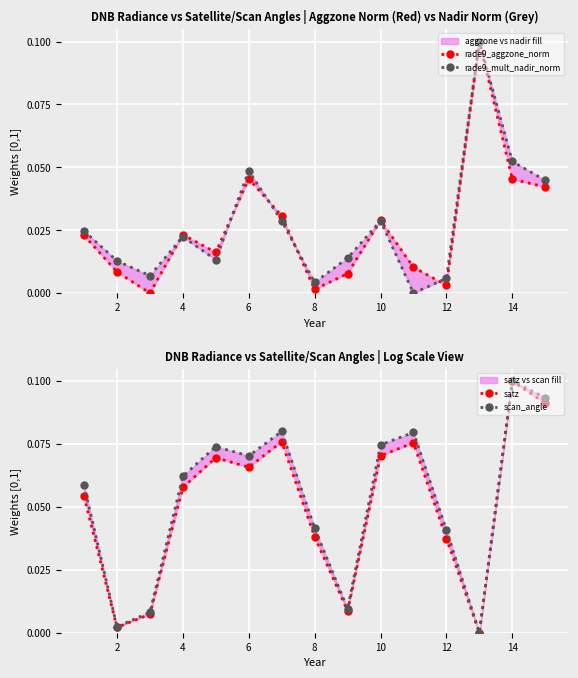

Which series changed the most between 2 and 12?

scan_angle